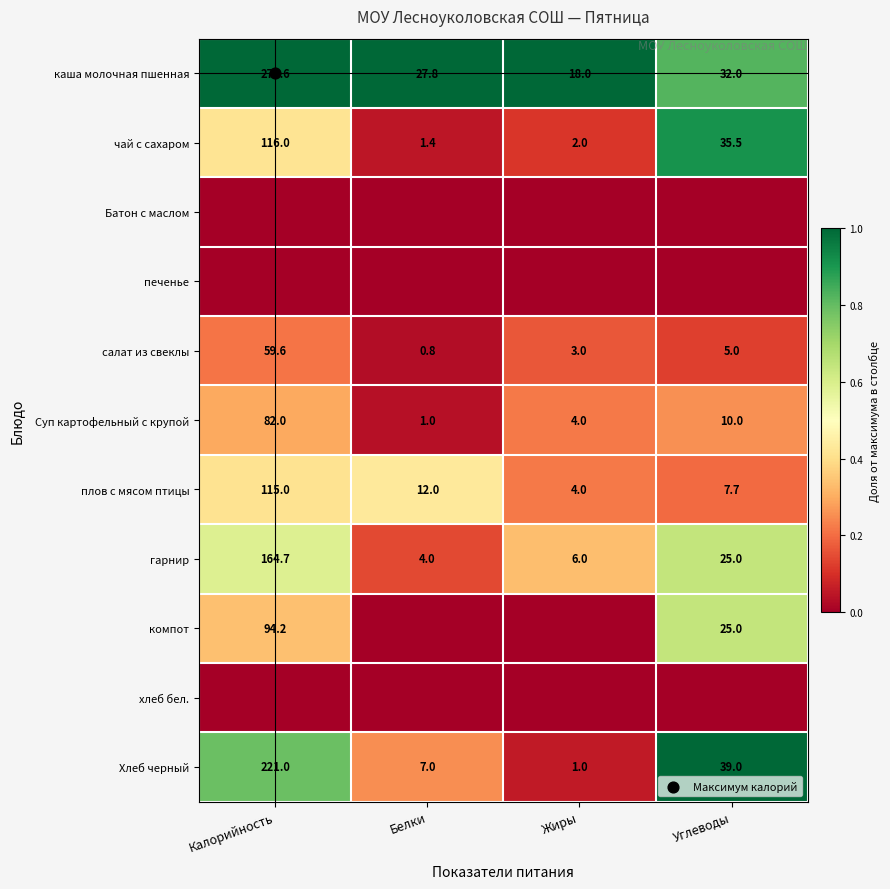

The value of хлеб бел. at Белки is 0.0. True or false?

True